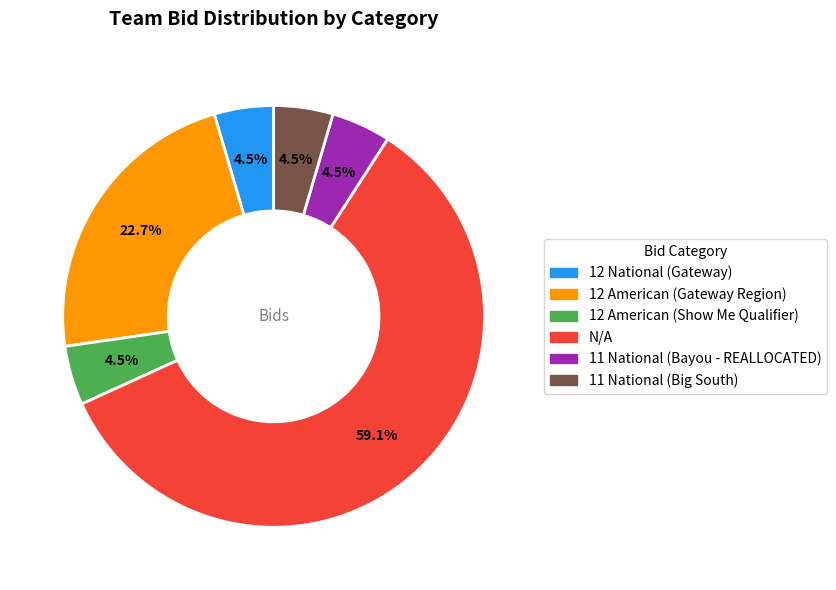

To the nearest percent, what is the average slice percentage?

17%